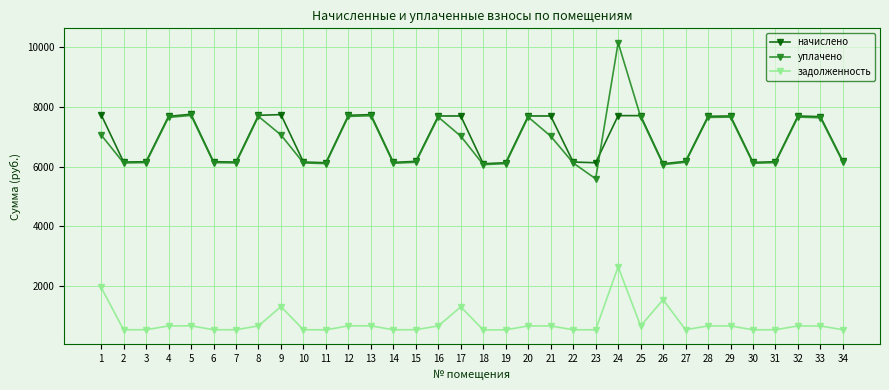

What is the sum of all уплачено values?

233793.6